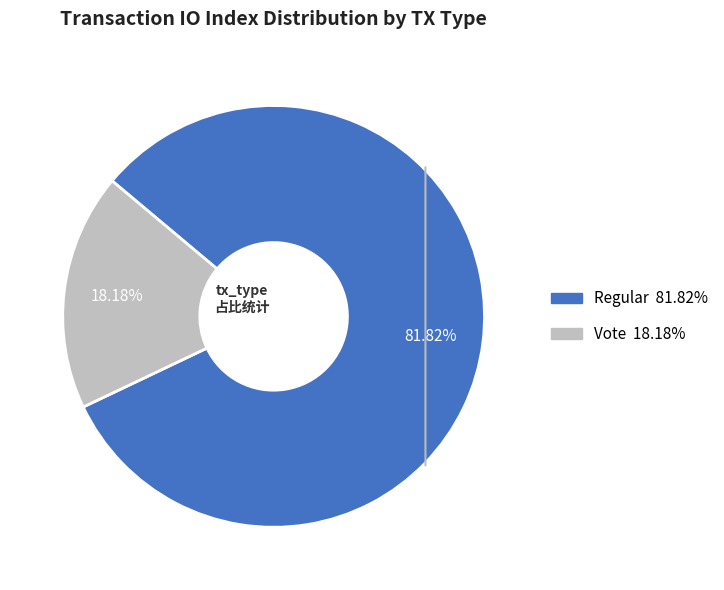

Between Regular and Vote, which is larger?

Regular